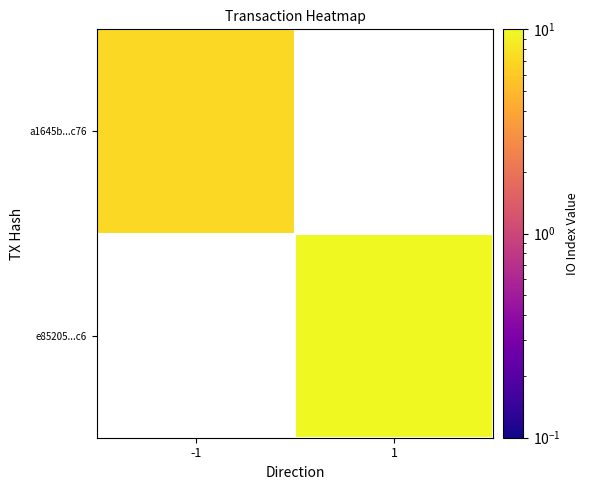

How many values in e85205...c6 are above zero?

1